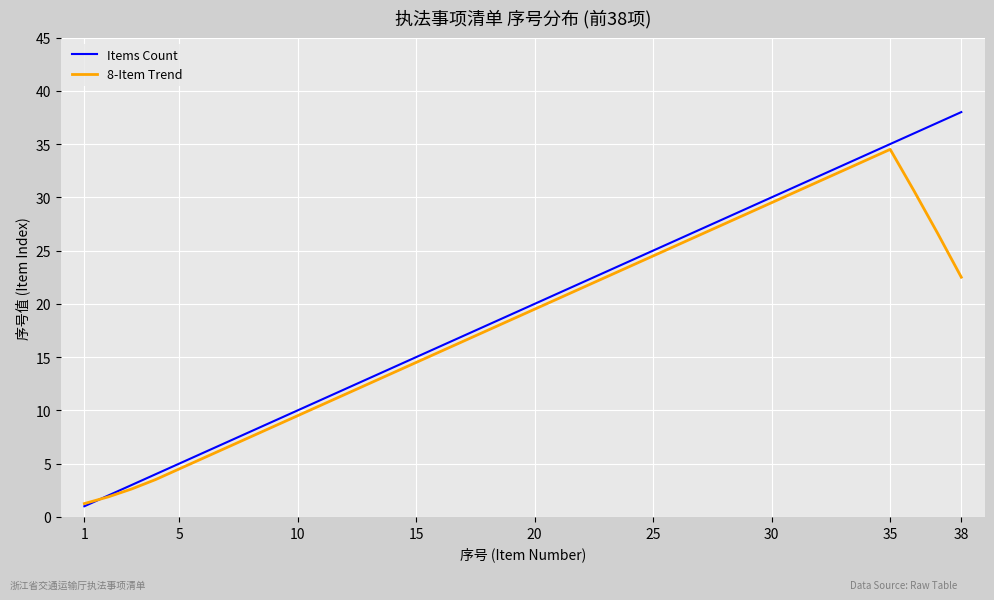

List the series in order of their peak value, highest first.

Items Count, 8-Item Trend